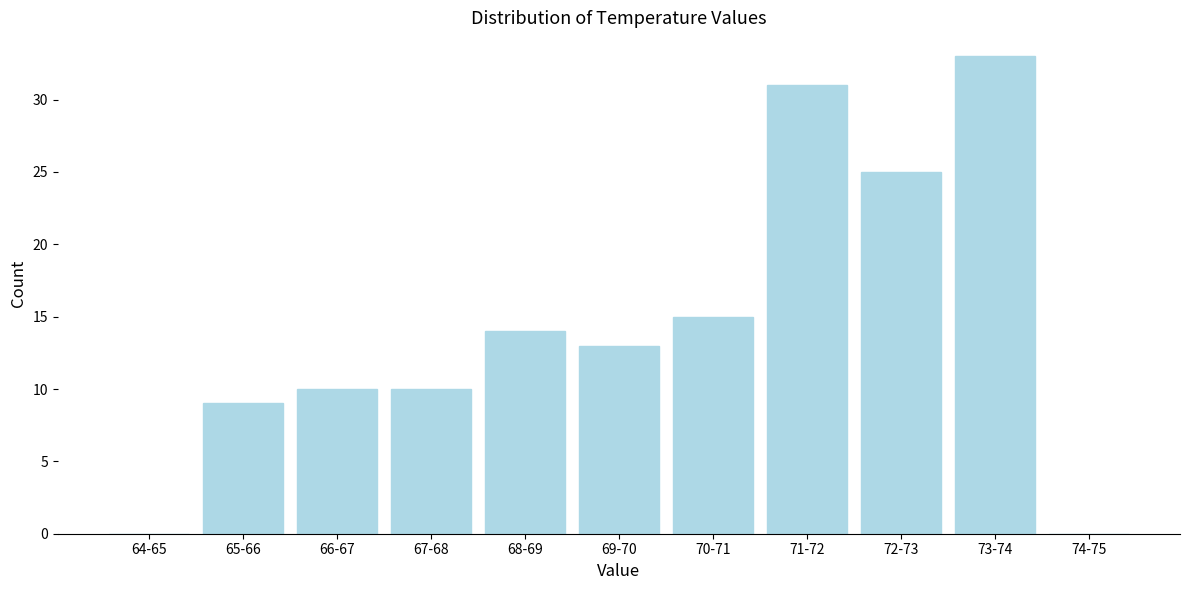

Reading left to right, list all the values displayed in this chart.

64-65=0	65-66=9	66-67=10	67-68=10	68-69=14	69-70=13	70-71=15	71-72=31	72-73=25	73-74=33	74-75=0